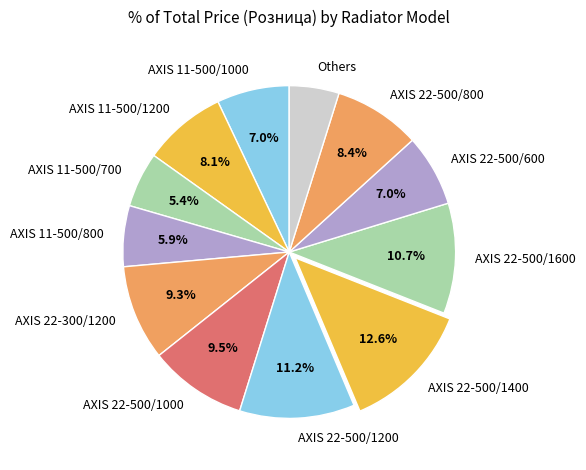

The AXIS 22-500/1200 slice represents 11% of the pie. True or false?

True